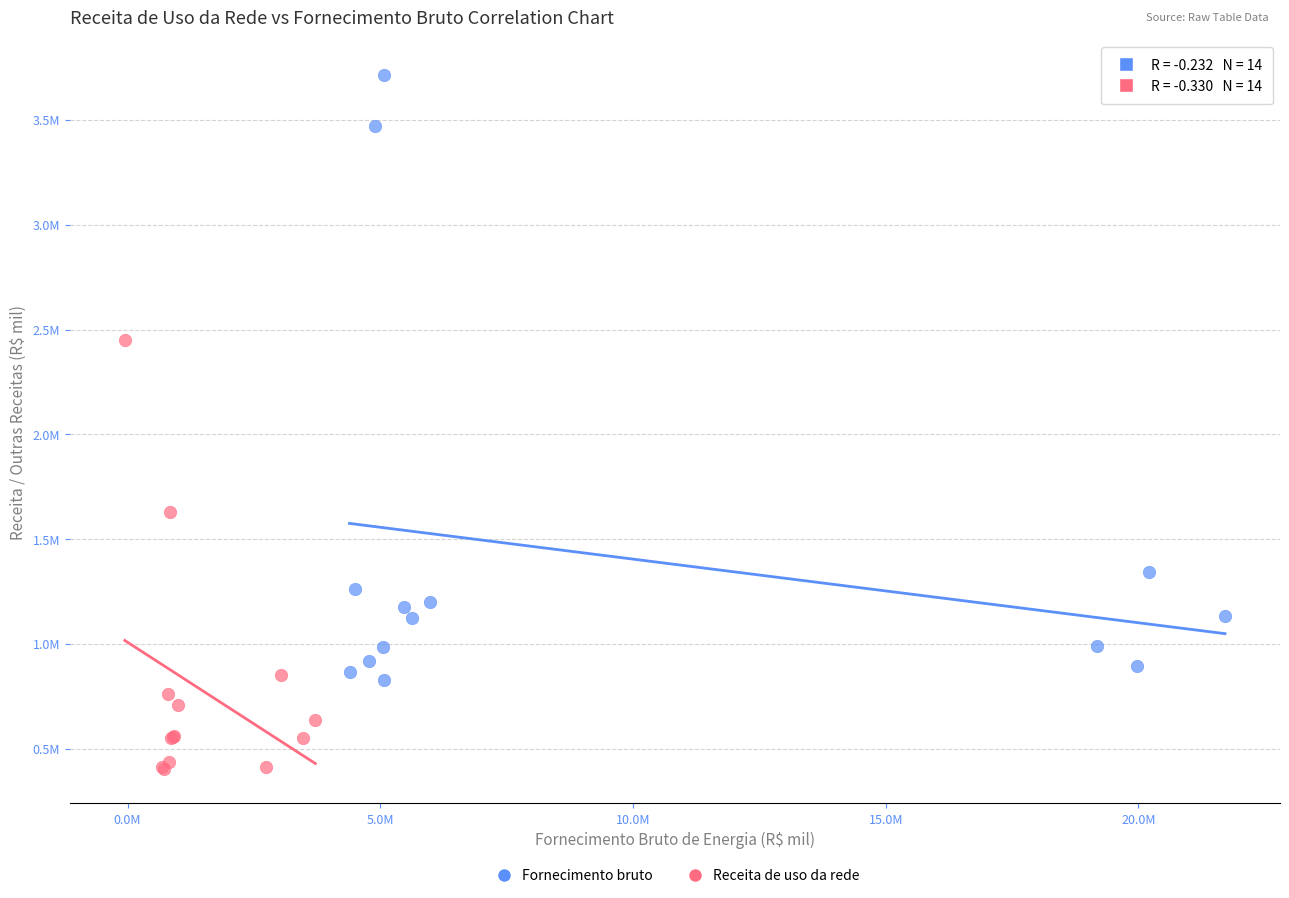

Which series reaches the minimum Y coordinate?

Receita de uso da rede